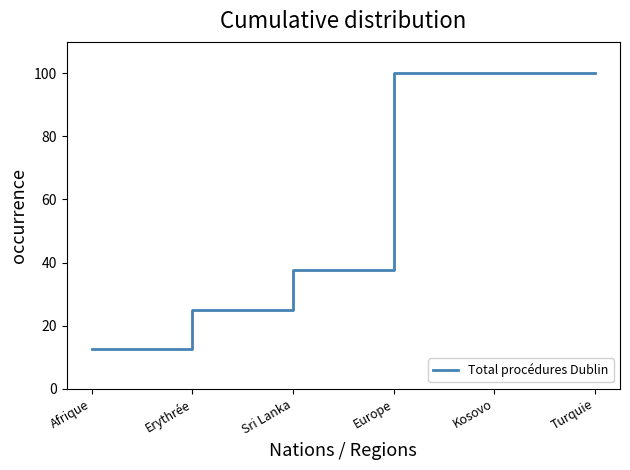

What is the ratio of the value at Turquie to the value at Kosovo?

1.0